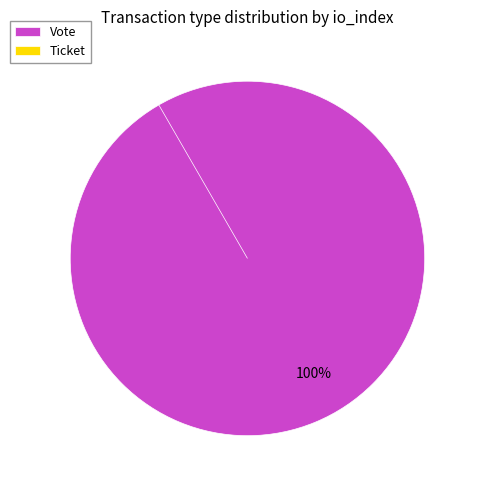

Is it true that Vote is 99% of the pie?

False